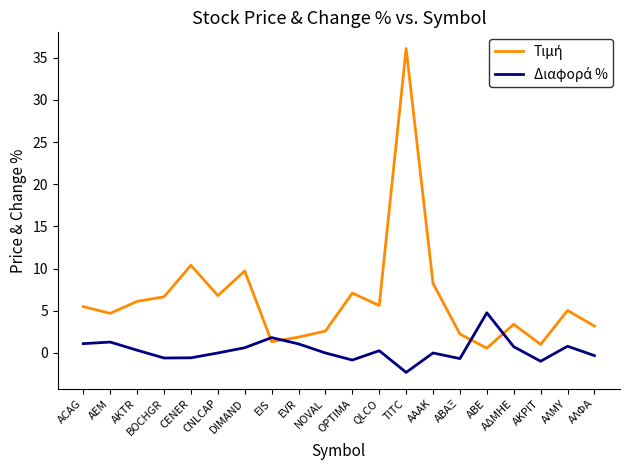

What position from the left is ΑΑΑΚ?

14